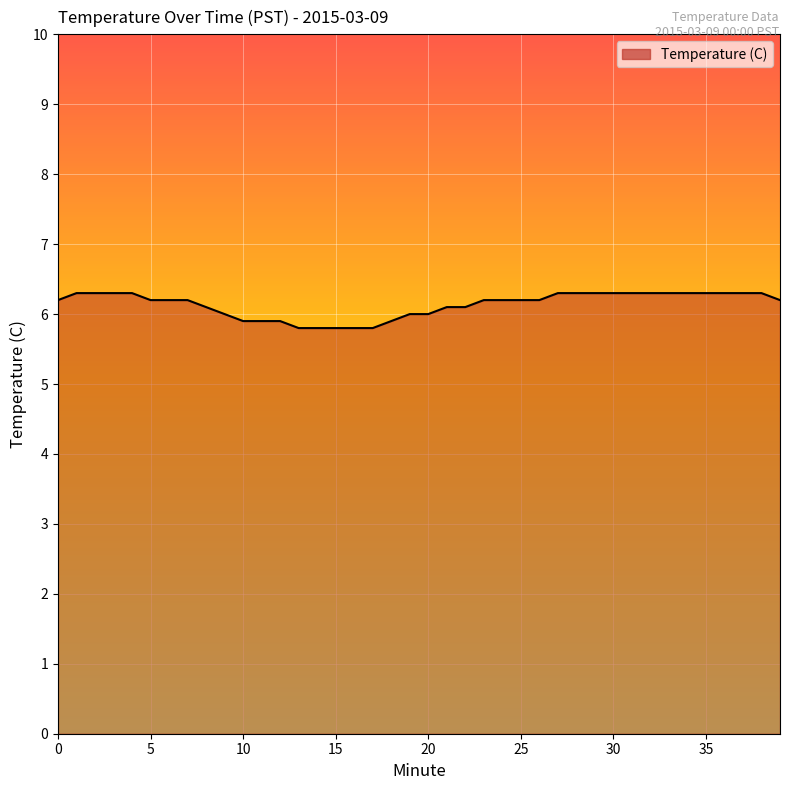

Is it true that the value at 30 is 9.7?

False